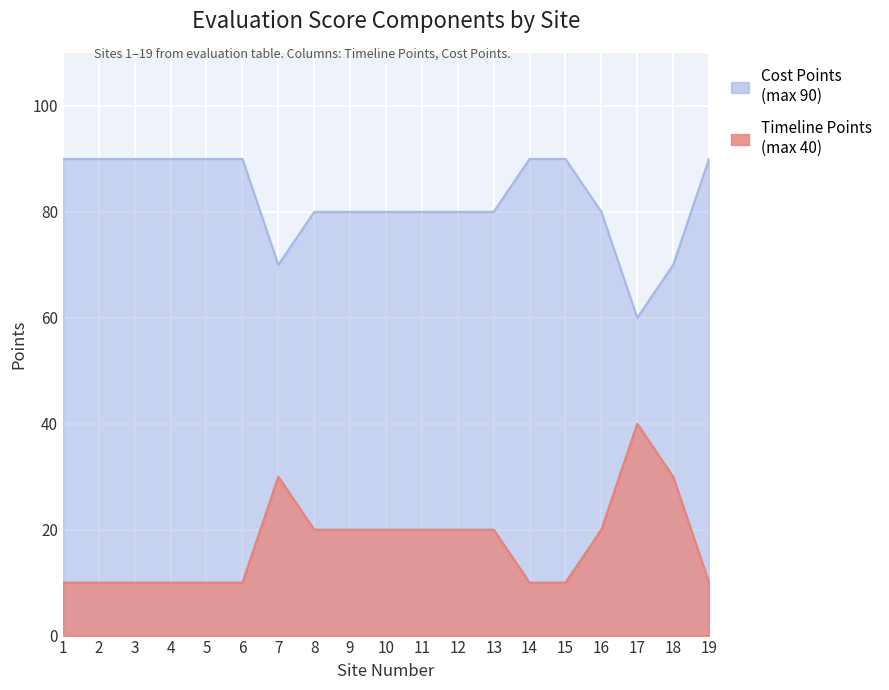

At how many categories does at least one series exceed 68?

18